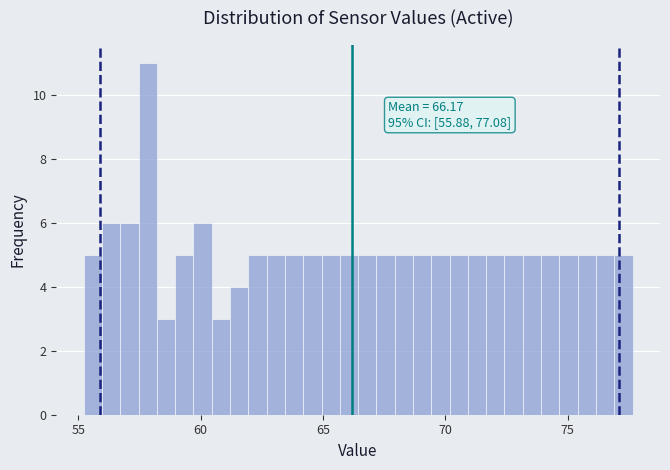

Read against the x-axis, roughly where is the centre of the tallest bar?

58.0